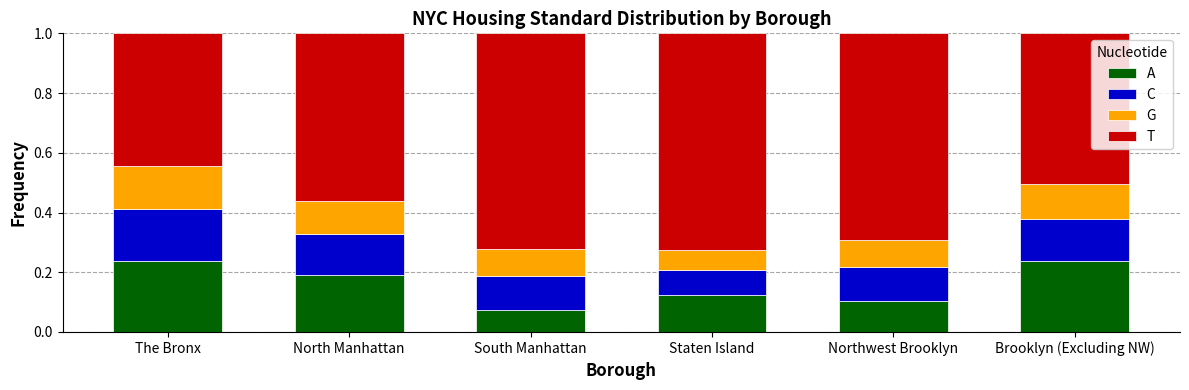

At how many categories does at least one series exceed 0?

6